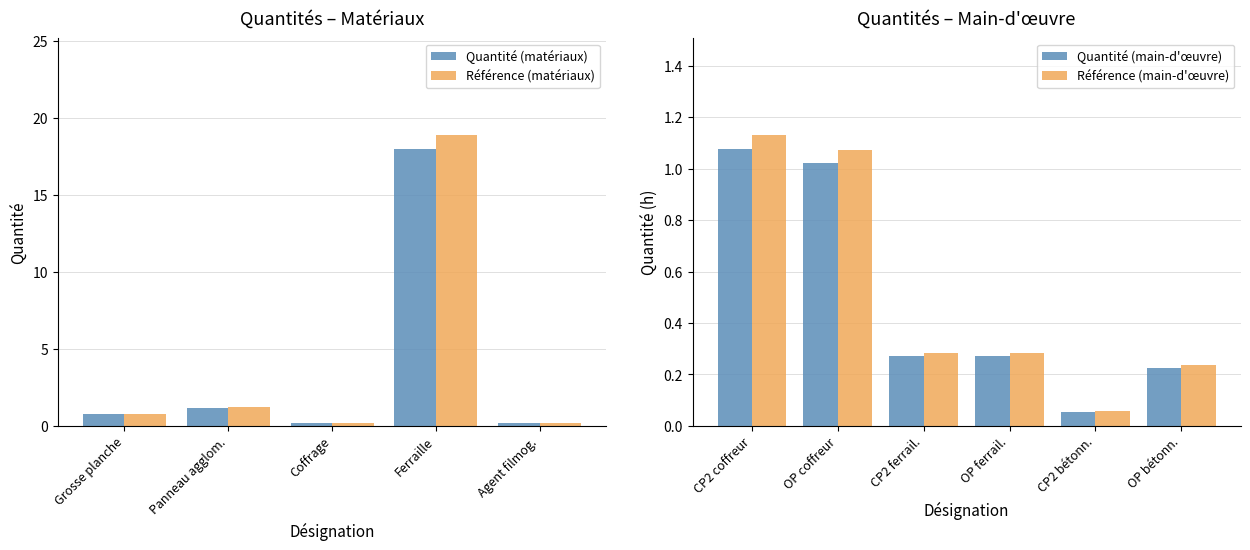

What is the difference between the second highest and minimum values in the Référence (matériaux) series?

1.0